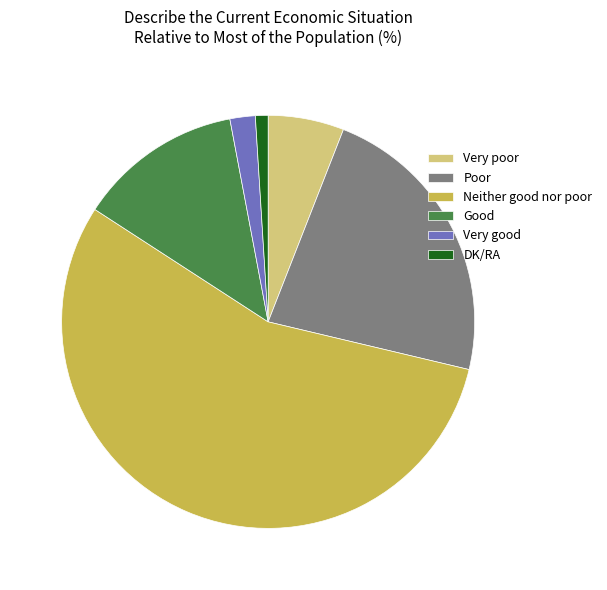

Combined, do Neither good nor poor and Very good account for over 50%?

Yes